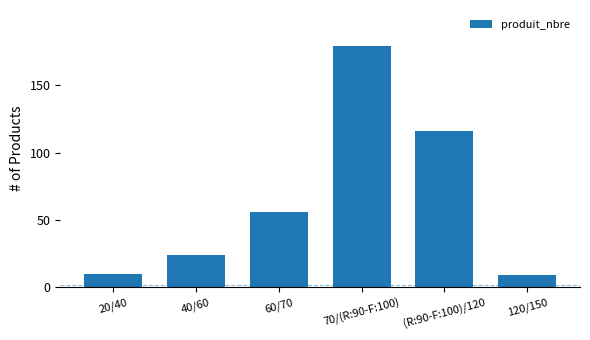

What is the maximum value shown in the chart?

179